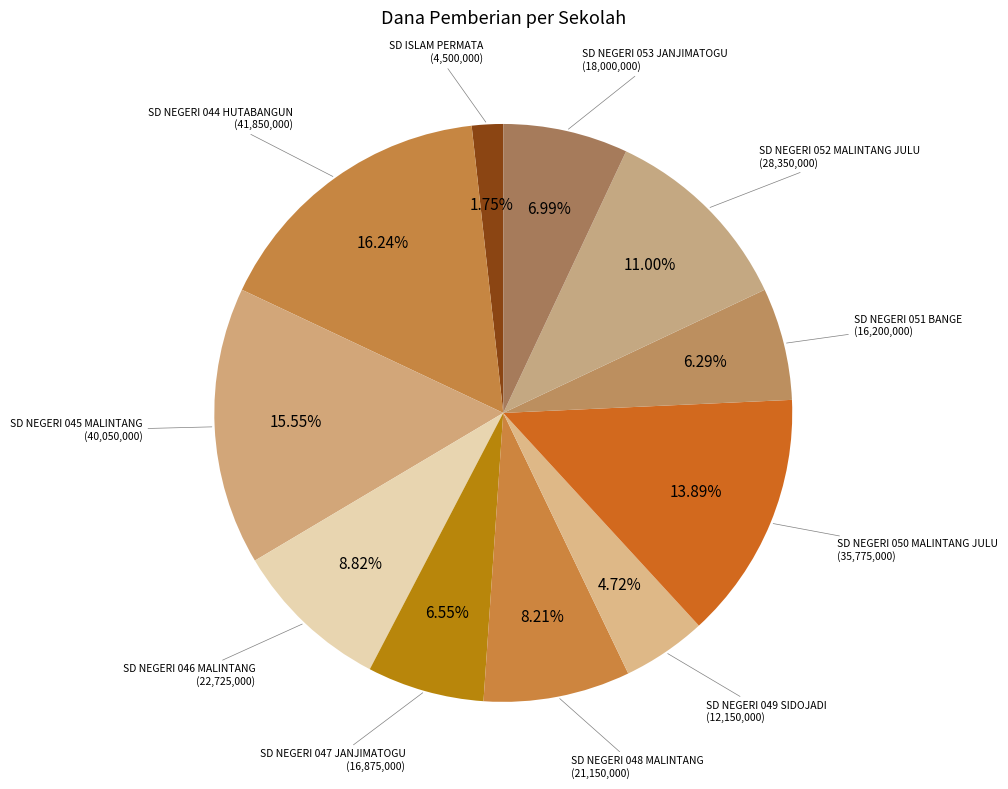

Count the number of slices in the pie.

11